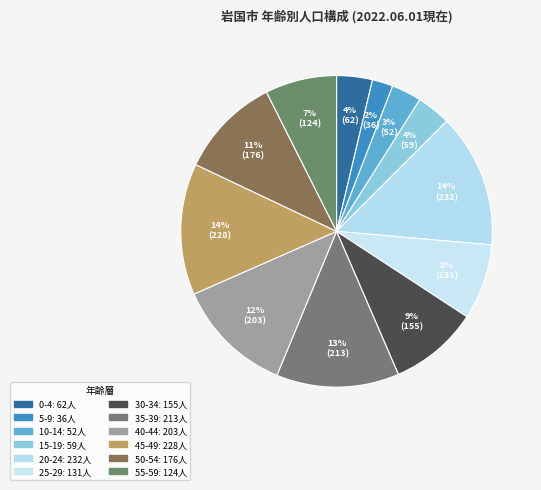

How many segments does this pie chart have?

12